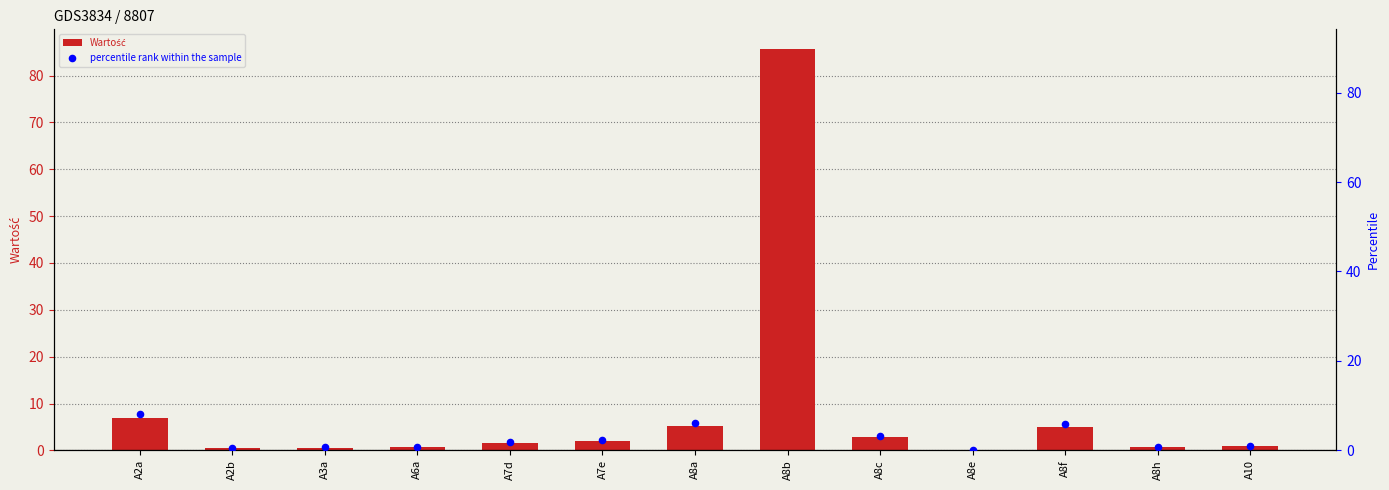

At how many categories does at least one series exceed 23?

1